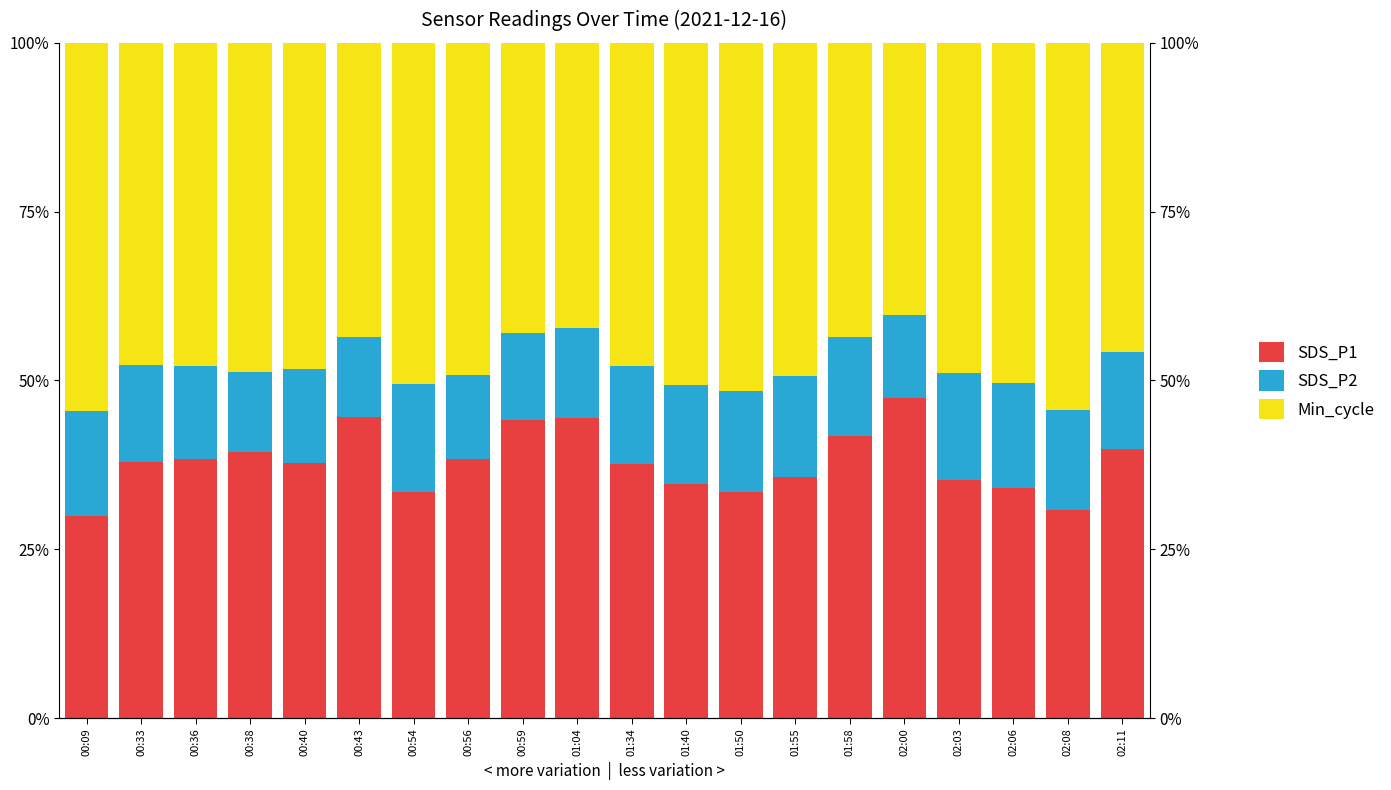

Are the bars horizontal?

No